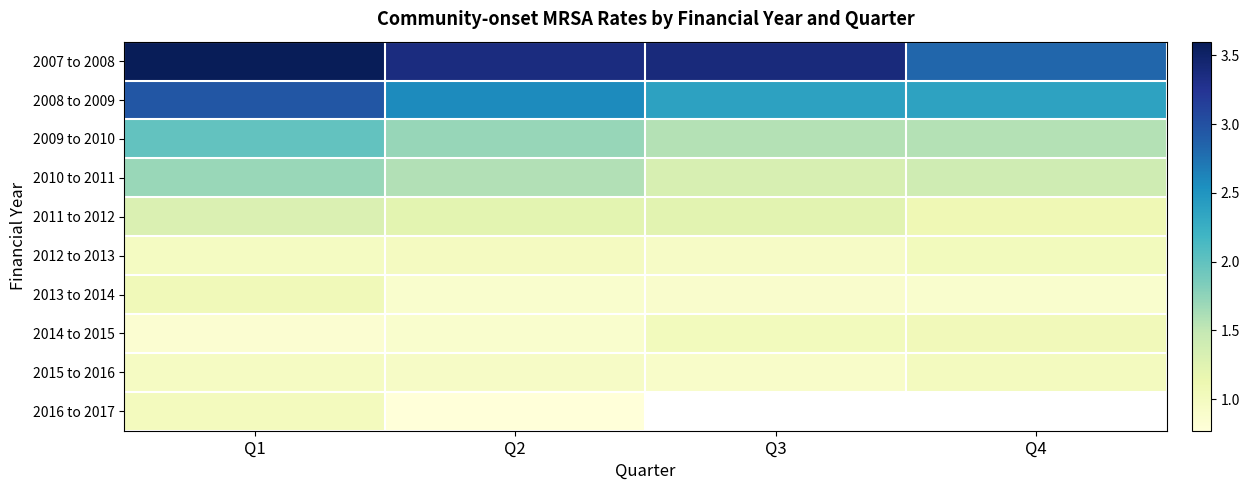

What is the average value of the 2013 to 2014 series?

0.9